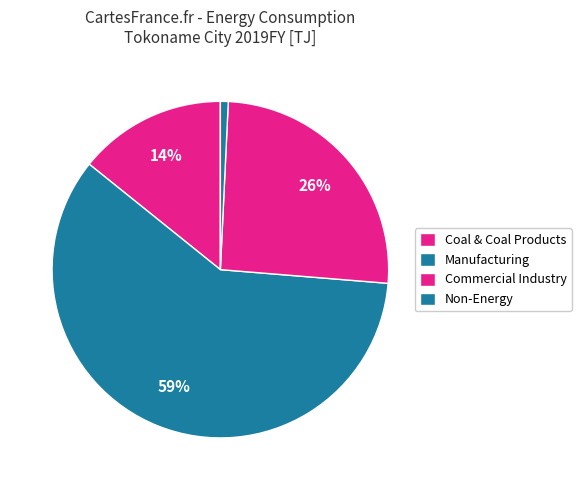

To the nearest percent, what portion does Non-Energy represent?

1%